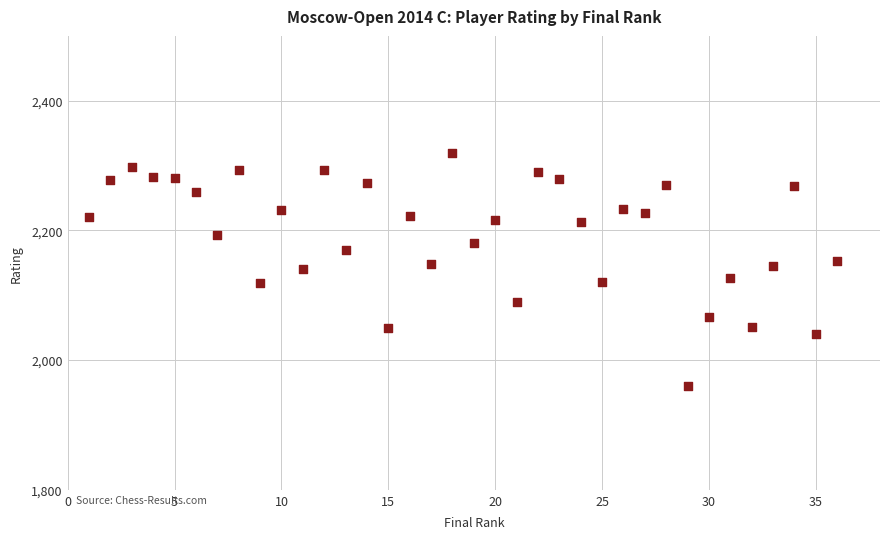

What is the range of Y values (max minus min)?

359